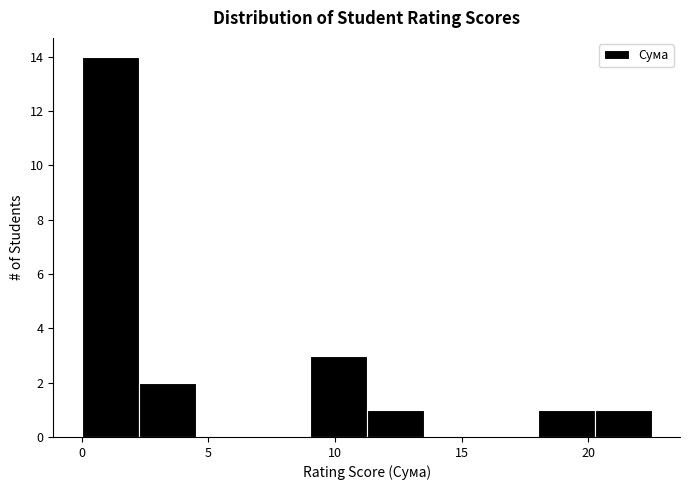

Reading left to right, transcribe this chart: for each bar, give the range it covers on the x-axis and its height. Neither the bar edges nor the heights are printed on the chart, so give them approximately, as read against the axes.

0.00 to 2.25: 14
2.25 to 4.50: 2
4.50 to 6.75: 0
6.75 to 9.00: 0
9.00 to 11.25: 3
11.25 to 13.50: 1
13.50 to 15.75: 0
15.75 to 18.00: 0
18.00 to 20.25: 1
20.25 to 22.50: 1